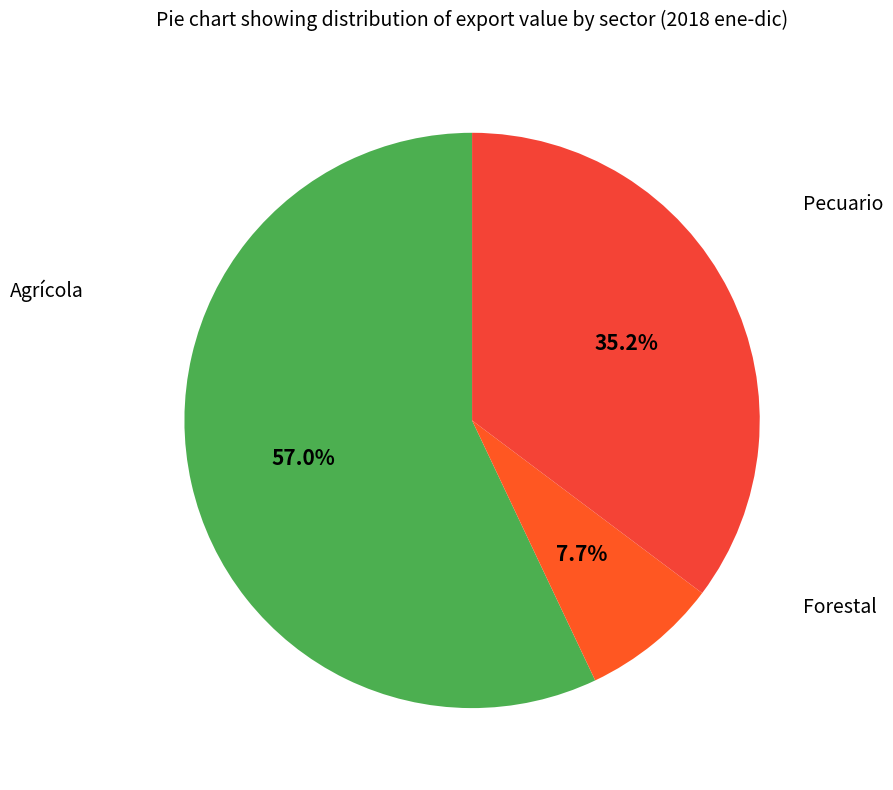

Which has a higher value, Forestal or Pecuario?

Forestal